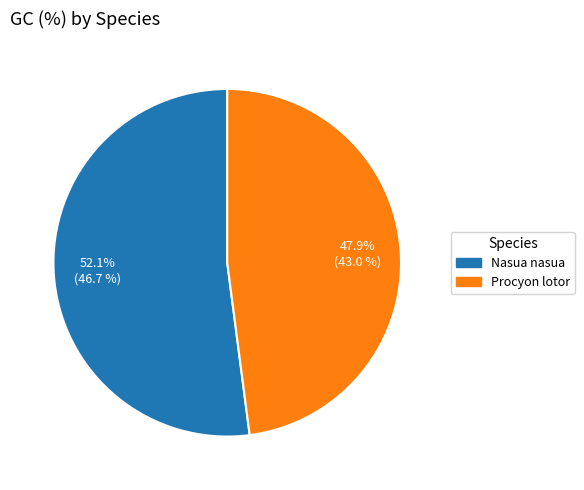

How much of the chart is everything except Nasua nasua?

47.9%